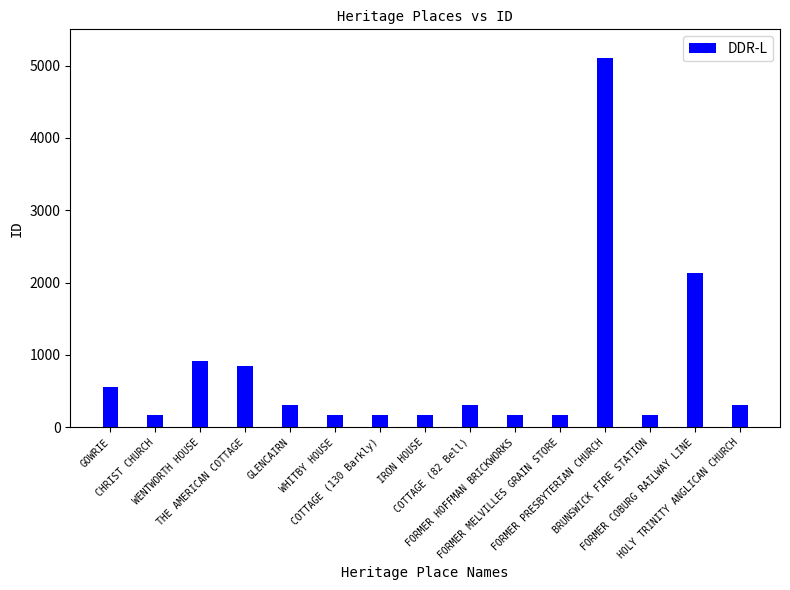

What is the difference between the values at BRUNSWICK FIRE STATION and COTTAGE (130 Barkly)?

1